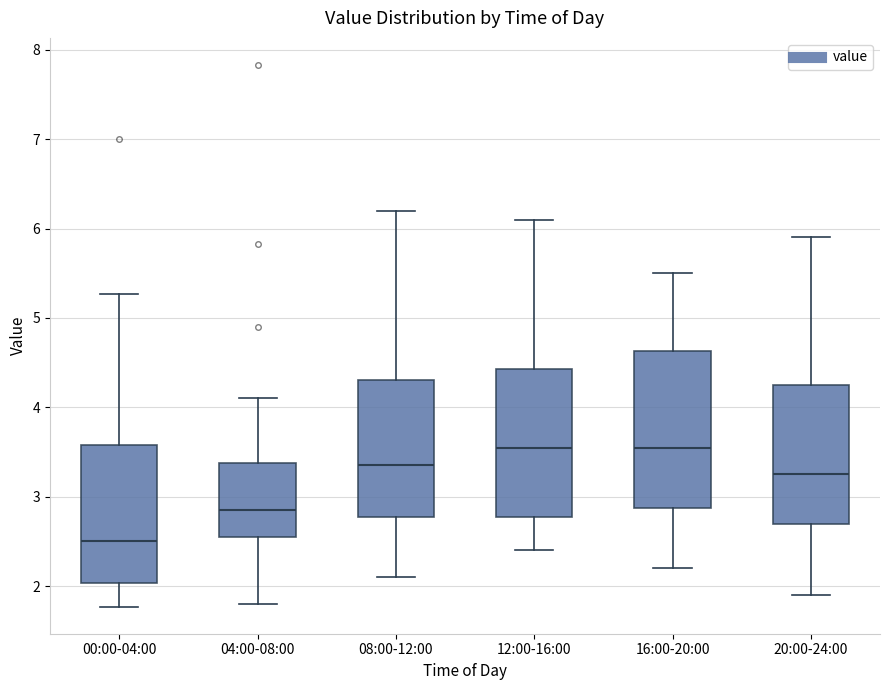

Where does the median line of the box for 12:00-16:00 sit on the y-axis? The values are not printed on the chart, so give them approximately, as read against the axis.

3.6